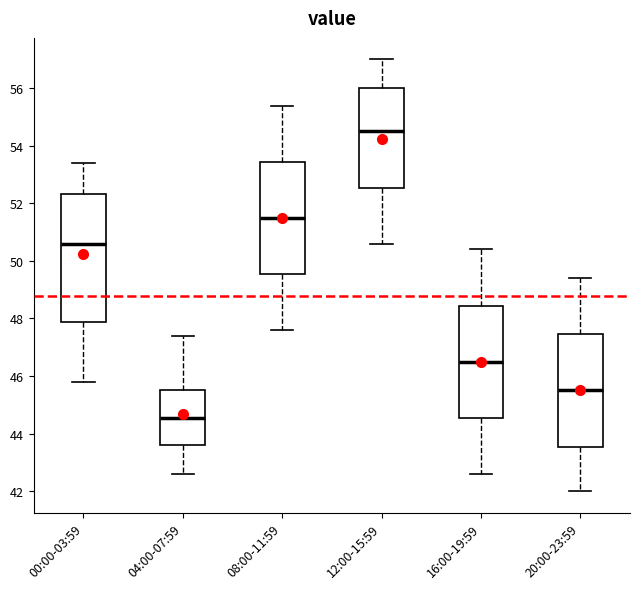

Reading left to right, read every box against the y-axis: the position of its median line, the range the box covers, and the ends of its whiskers. The values are not printed on the chart, so give them approximately, as read against the axis.

00:00-03:59: median 50.6, box 47.8 to 52.4, whiskers 45.8 to 53.4
04:00-07:59: median 44.6, box 43.6 to 45.6, whiskers 42.6 to 47.4
08:00-11:59: median 51.6, box 49.6 to 53.4, whiskers 47.6 to 55.4
12:00-15:59: median 54.6, box 52.6 to 56.0, whiskers 50.6 to 57.0
16:00-19:59: median 46.6, box 44.6 to 48.4, whiskers 42.6 to 50.4
20:00-23:59: median 45.6, box 43.6 to 47.4, whiskers 42.0 to 49.4